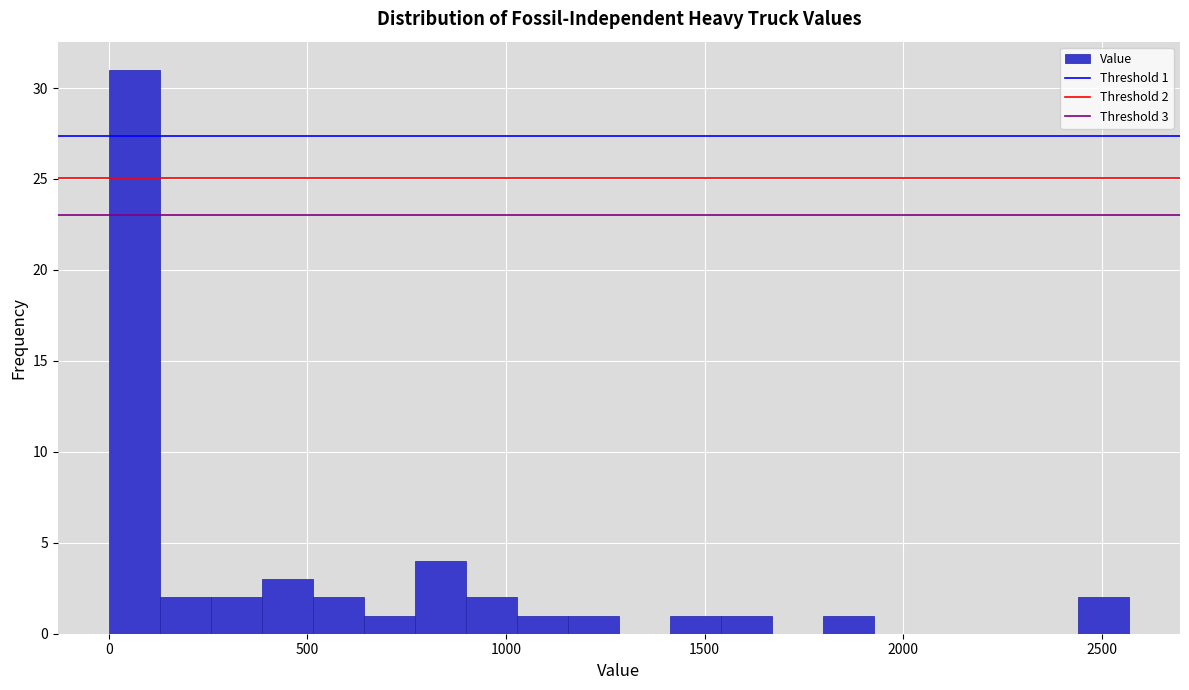

Read against the x-axis, roughly where is the centre of the tallest bar?

50